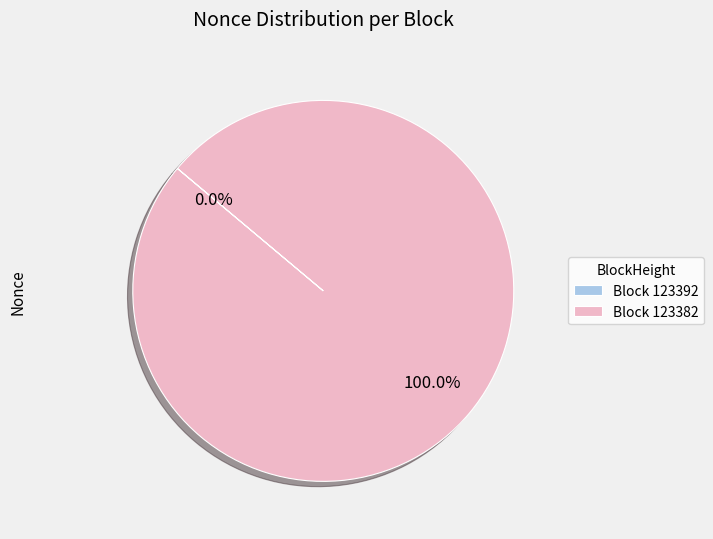

Is it true that 123392 is 0% of the pie?

True